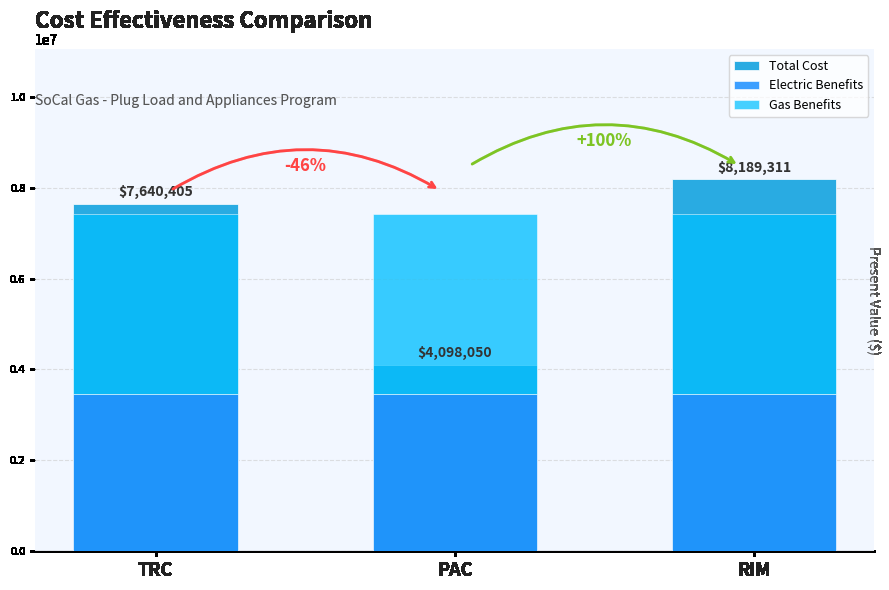

What is the label of the 3rd bar from the right?

TRC